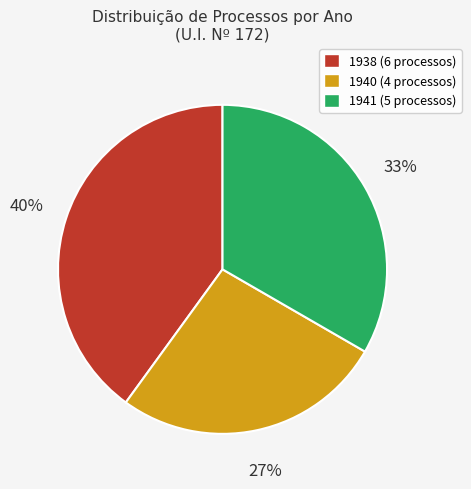

What is the largest slice in the pie chart?

1938